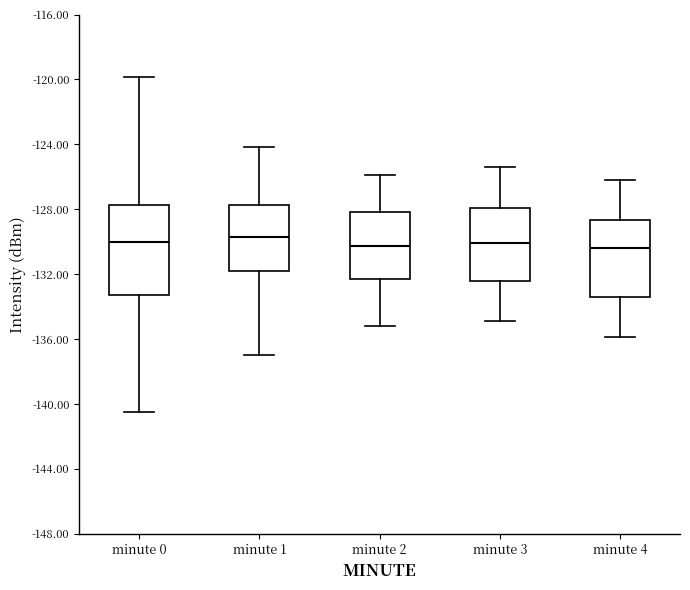

Comparing the boxes themselves (not the whiskers), which one is the tallest?

minute 0